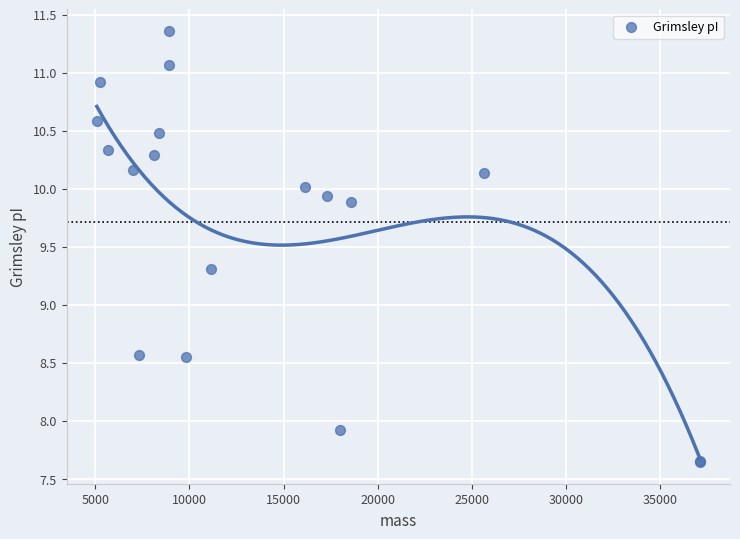

What Y value in the scatter plot is closest to 9?

9.3